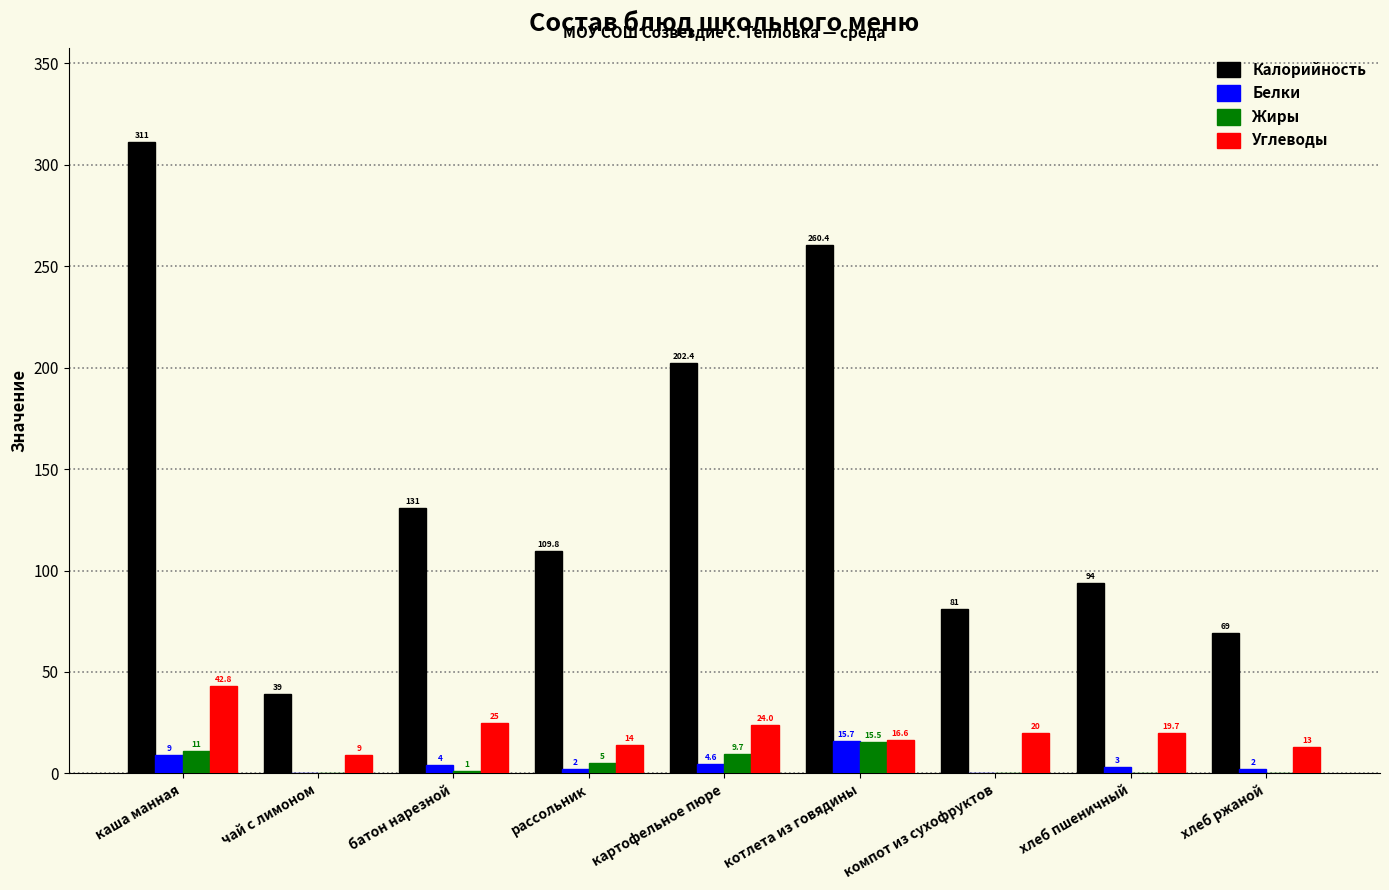

What is the difference between the Белки values at батон нарезной and картофельное пюре?

0.6